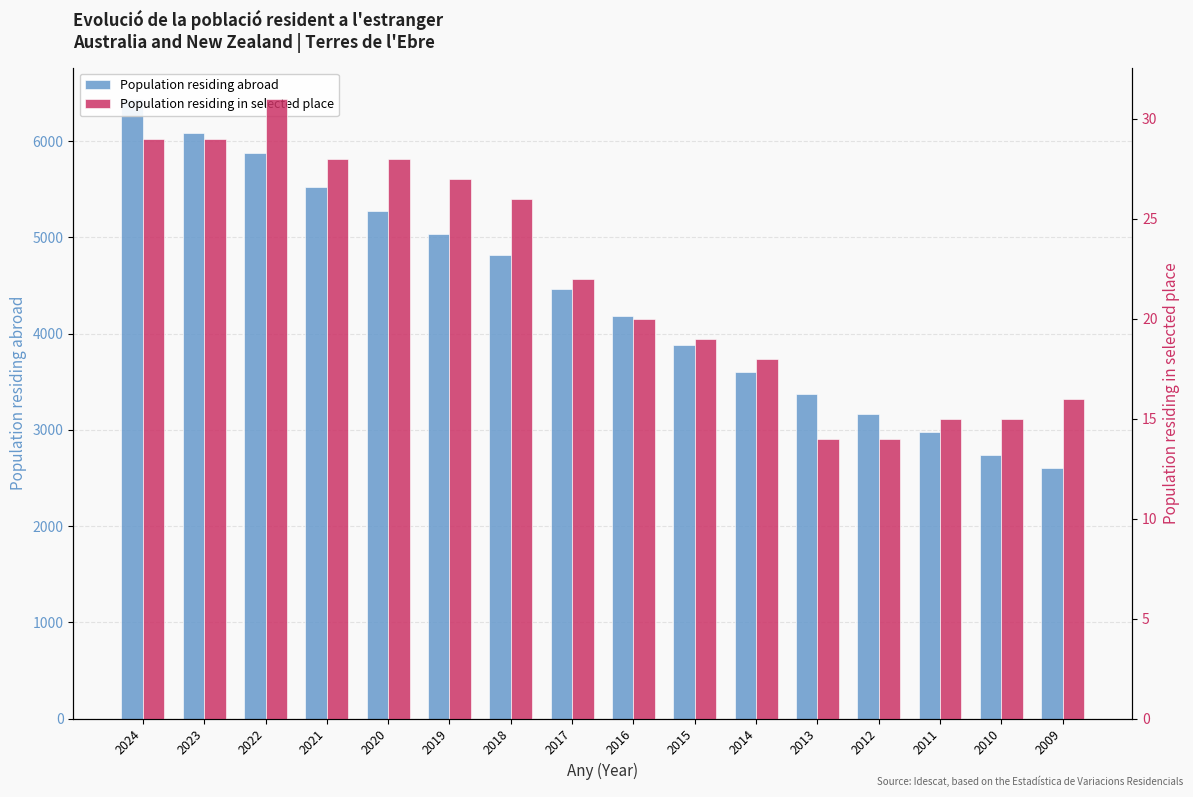

Which series has the largest total across all categories?

Population residing abroad